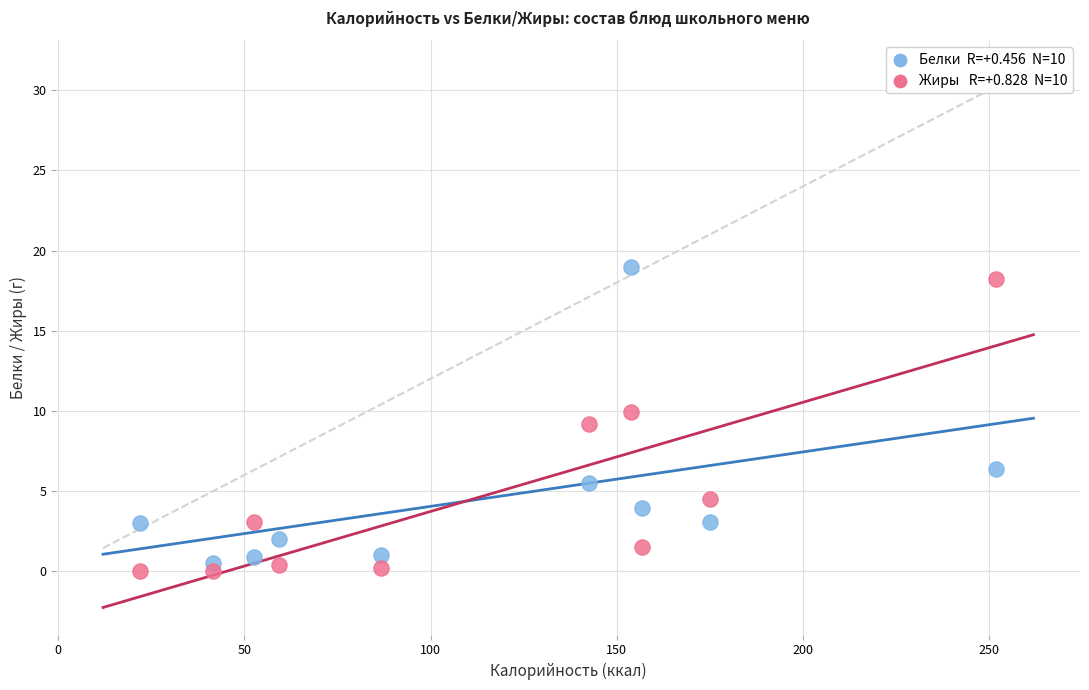

Across all data points, what is the range of Y values (max minus min)?

19.0